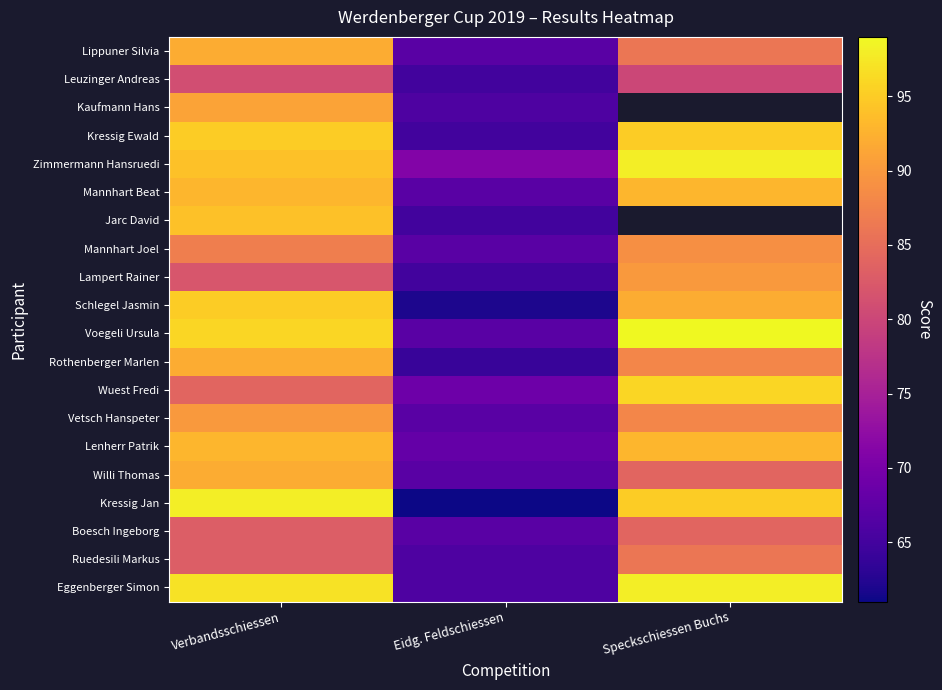

Which has a higher value, Verbandsschiessen or Eidg. Feldschiessen?

Verbandsschiessen